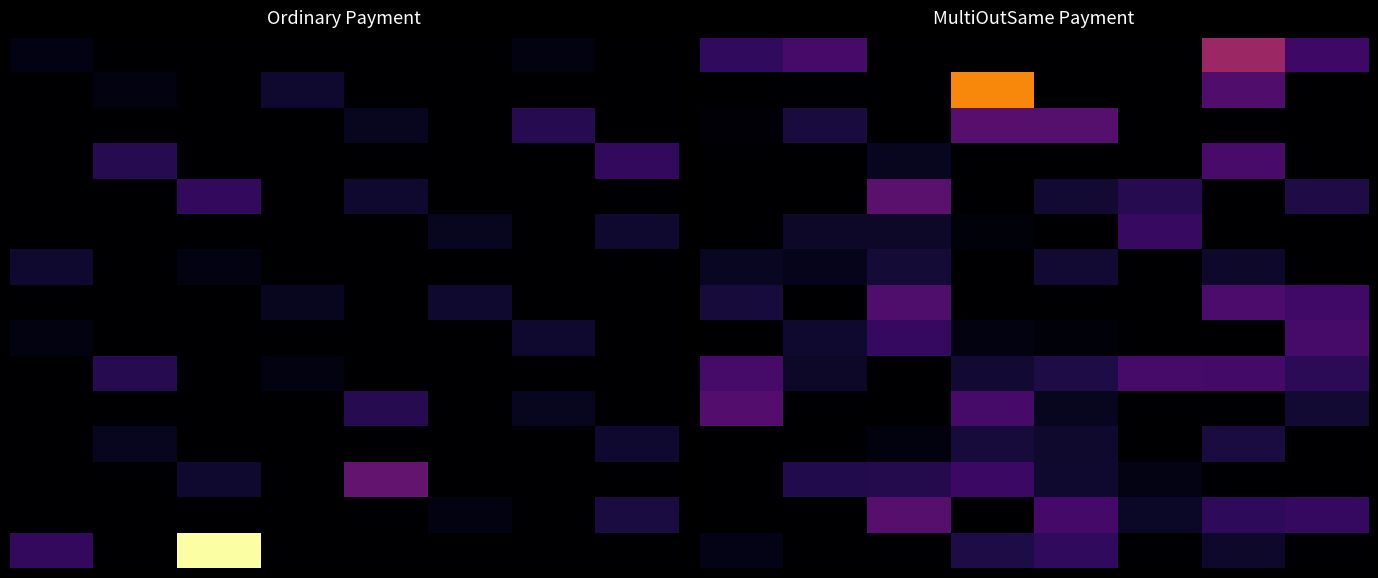

What is the total value across all series at 3?

62.9